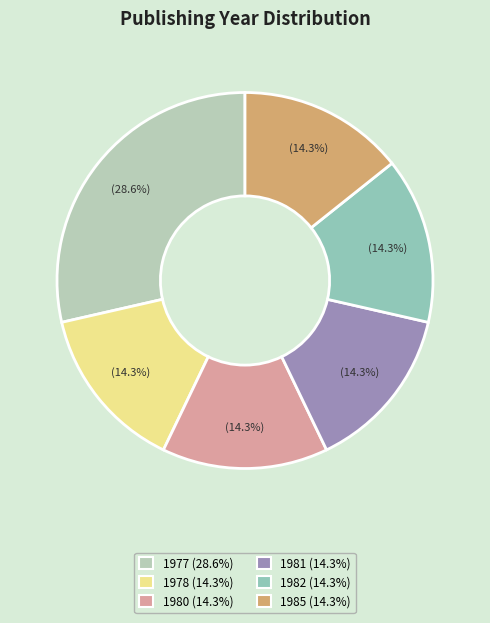

Is there a majority slice in this chart?

No